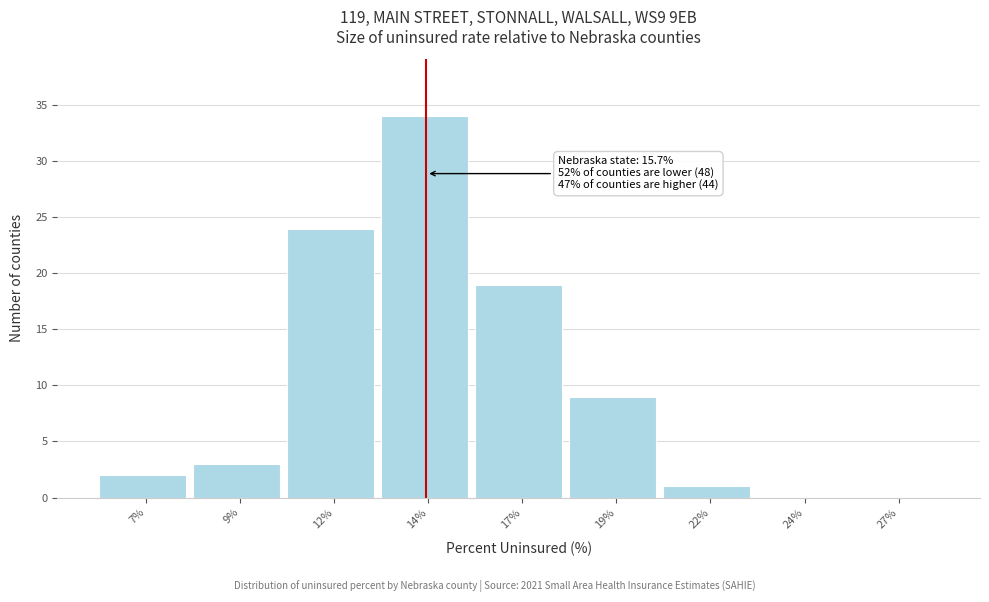

Approximately how many times larger is the value at 19% compared to 12%?

0.4